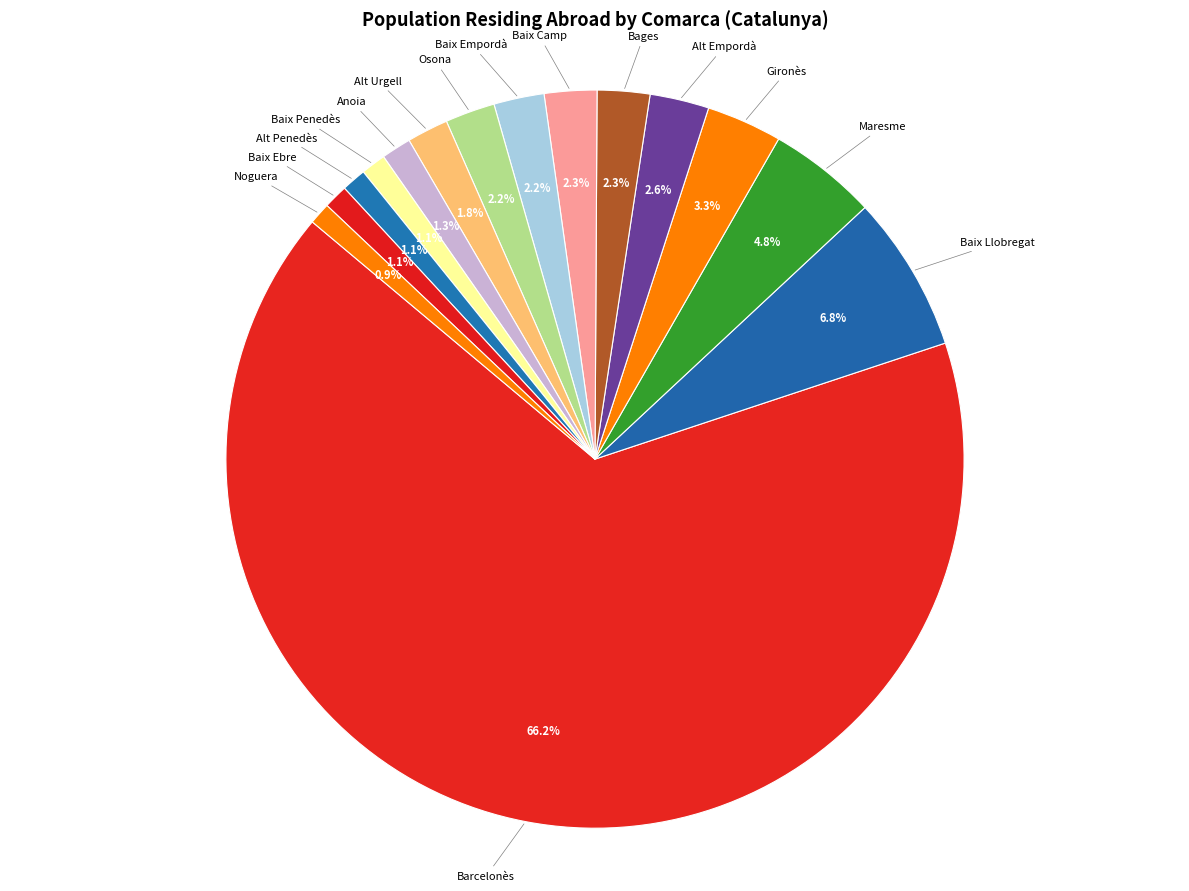

Which slice is the smallest?

Noguera